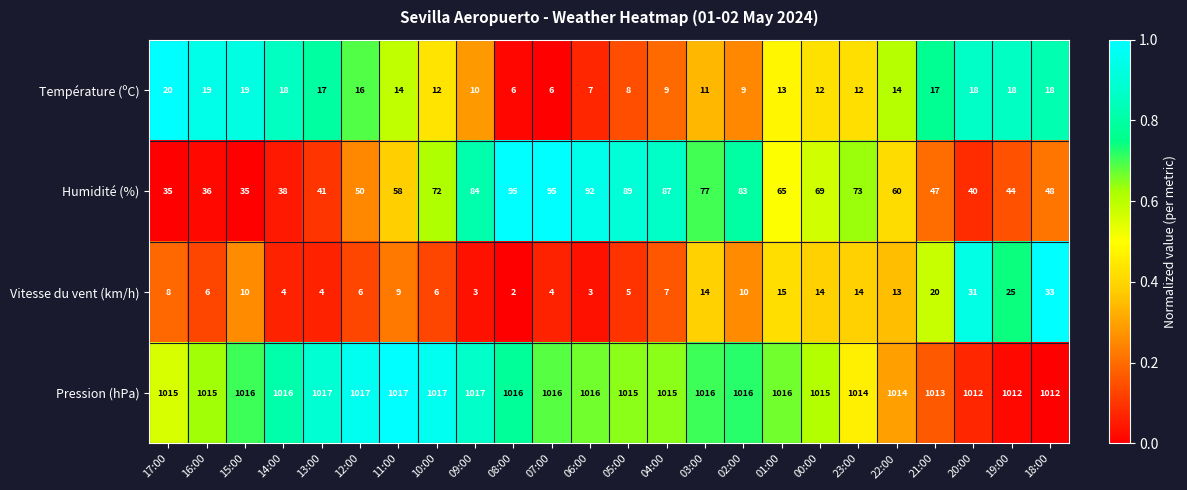

True or false: Humidité (%) has a value of 47 at 00:00.

False